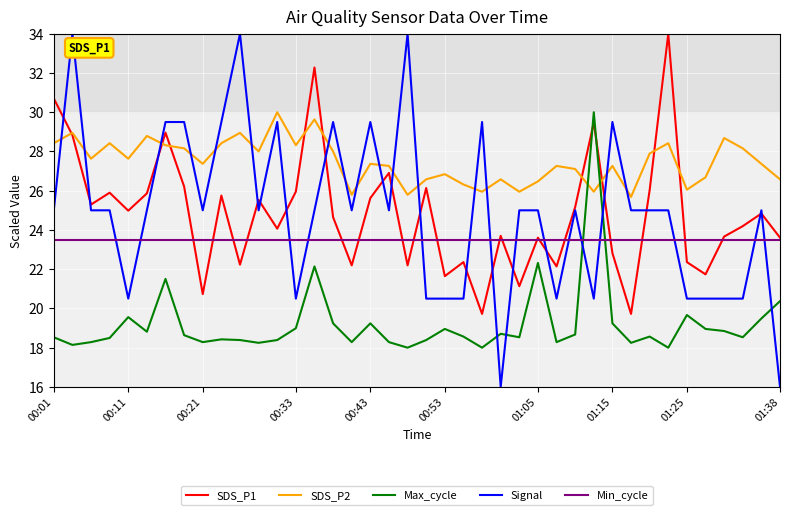

Reading left to right, what are all the values shown in this chart?

SDS_P1: 30.7	28.8	25.3	25.9	25.0	25.9	29.0	26.2	20.7	25.8	22.2	25.5	24.1	26.0	32.3	24.7	22.2	25.6	26.9	22.2	26.1	21.6	22.4	19.7	23.7	21.1	23.6	22.1	25.2	29.5	22.8	19.7	26.0	34.0	22.4	21.7	23.7	24.2	24.8	23.6
SDS_P2: 28.4	28.9	27.6	28.4	27.6	28.8	28.3	28.2	27.4	28.4	28.9	28.0	30.0	28.3	29.6	28.0	25.8	27.4	27.3	25.8	26.6	26.8	26.3	25.9	26.6	25.9	26.5	27.3	27.1	25.9	27.3	25.7	27.9	28.4	26.1	26.7	28.7	28.2	27.4	26.6
Max_cycle: 18.5	18.1	18.3	18.5	19.6	18.8	21.5	18.6	18.3	18.4	18.4	18.2	18.4	19.0	22.1	19.2	18.3	19.2	18.3	18.0	18.4	19.0	18.6	18.0	18.7	18.5	22.3	18.3	18.7	30.0	19.2	18.2	18.6	18.0	19.7	19.0	18.8	18.5	19.5	20.4
Signal: 25.0	34.0	25.0	25.0	20.5	25.0	29.5	29.5	25.0	29.5	34.0	25.0	29.5	20.5	25.0	29.5	25.0	29.5	25.0	34.0	20.5	20.5	20.5	29.5	16.0	25.0	25.0	20.5	25.0	20.5	29.5	25.0	25.0	25.0	20.5	20.5	20.5	20.5	25.0	16.0
Min_cycle: 23.5	23.5	23.5	23.5	23.5	23.5	23.5	23.5	23.5	23.5	23.5	23.5	23.5	23.5	23.5	23.5	23.5	23.5	23.5	23.5	23.5	23.5	23.5	23.5	23.5	23.5	23.5	23.5	23.5	23.5	23.5	23.5	23.5	23.5	23.5	23.5	23.5	23.5	23.5	23.5